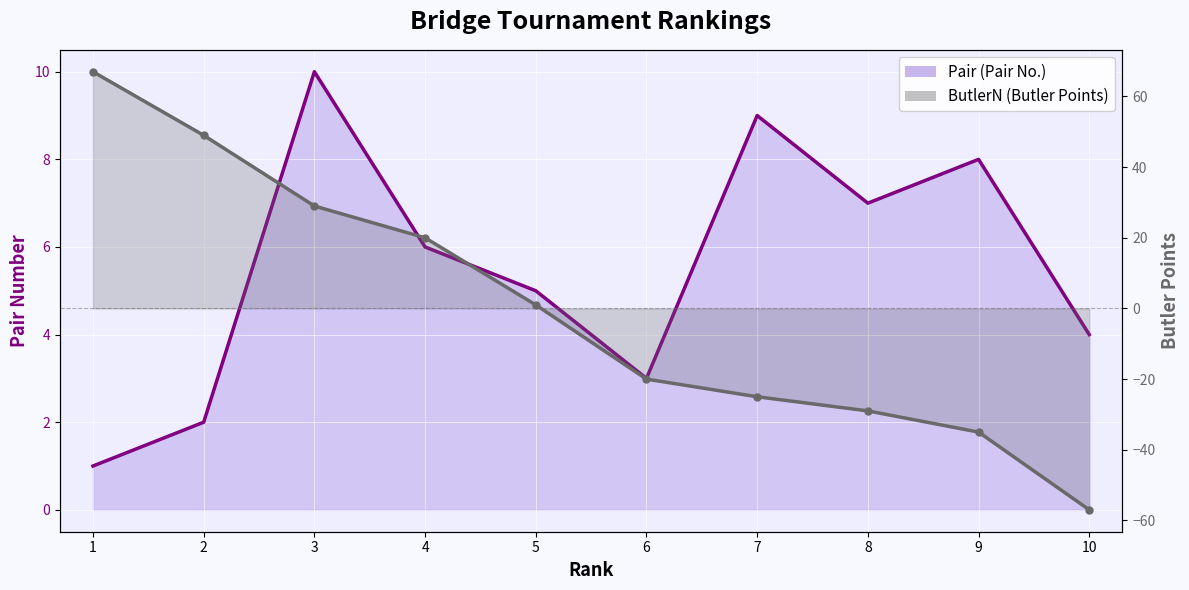

At which category does Pair reach its first local peak?

3